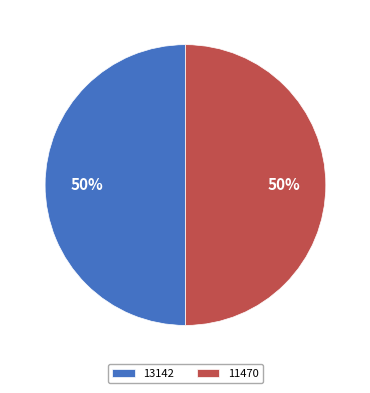

To the nearest percent, what portion does 13142 represent?

50%